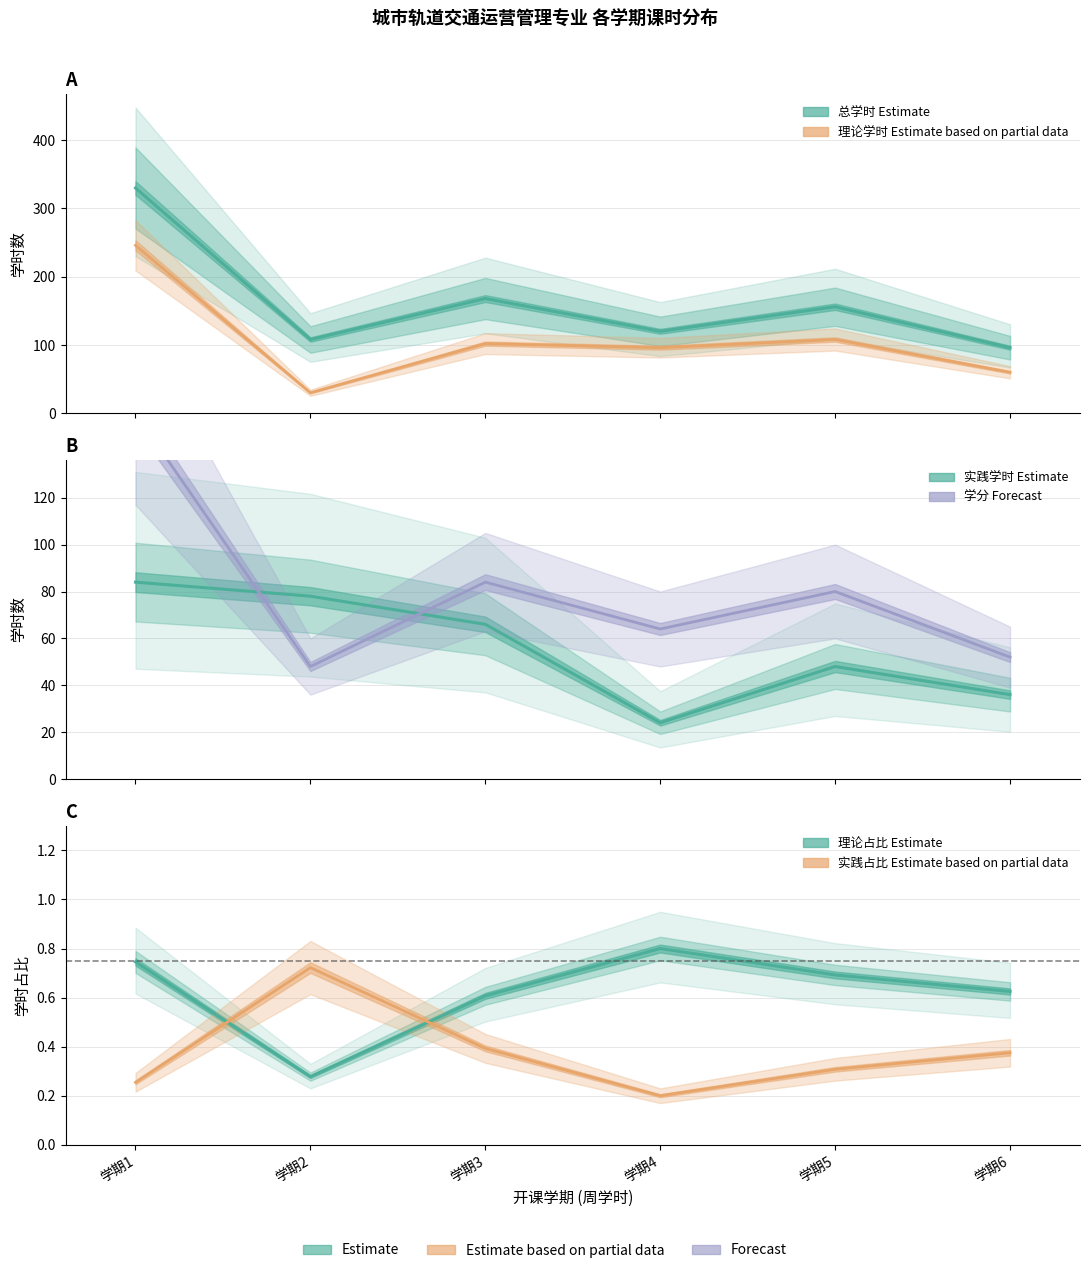

Reading left to right, what are all the values shown in this chart?

总学时 (Estimate): 330.0	108.0	168.0	120.0	156.0	96.0
理论学时 (Estimate based on partial data): 246.0	30.0	102.0	96.0	108.0	60.0
实践学时 (Estimate): 84.0	78.0	66.0	24.0	48.0	36.0
学分×8 (Forecast): 156.0	48.0	84.0	64.0	80.0	52.0
理论占比 (Estimate): 0.7	0.3	0.6	0.8	0.7	0.6
实践占比 (Estimate based on partial data): 0.3	0.7	0.4	0.2	0.3	0.4